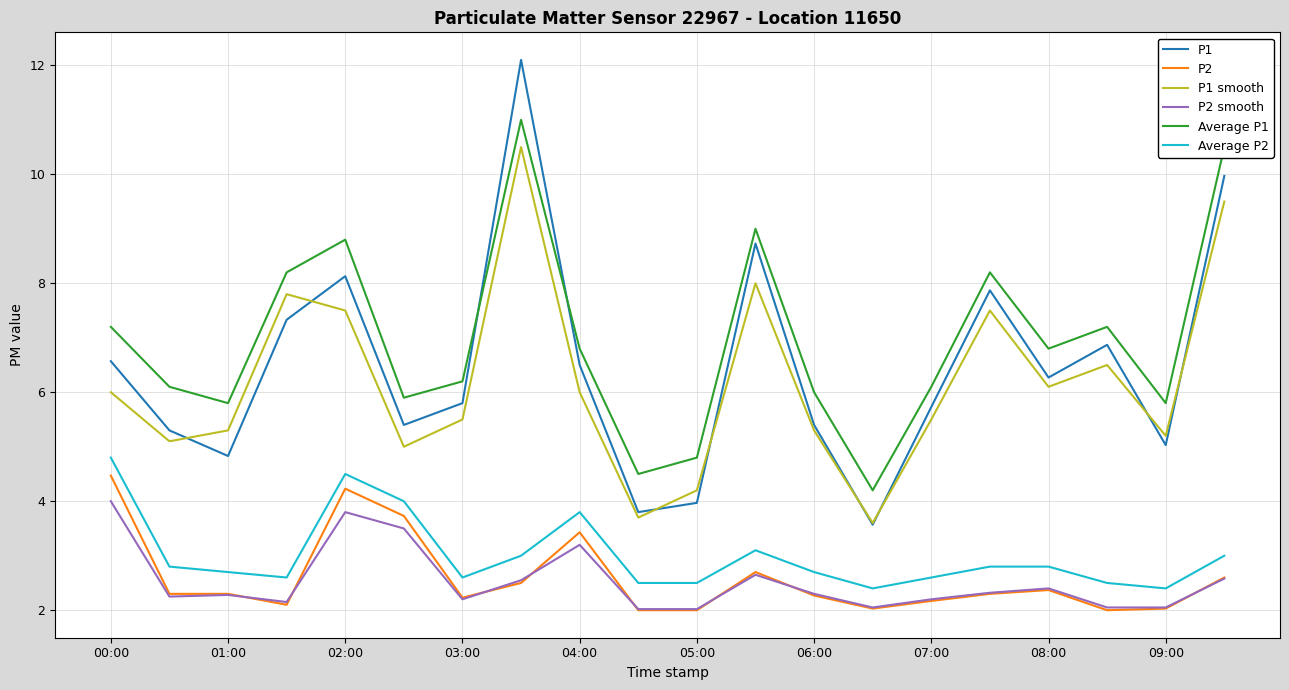

True or false: P2 smooth and P1 smooth cross at least once.

False